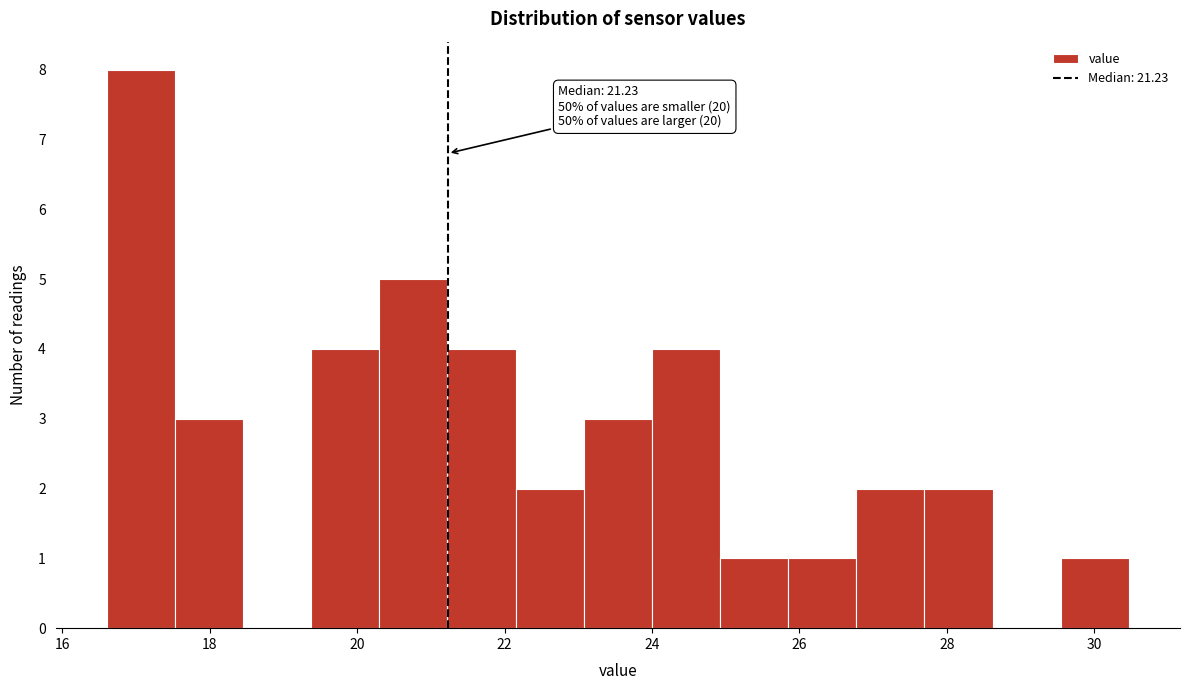

Which range on the x-axis has the tallest bar?

16.6 to 17.6